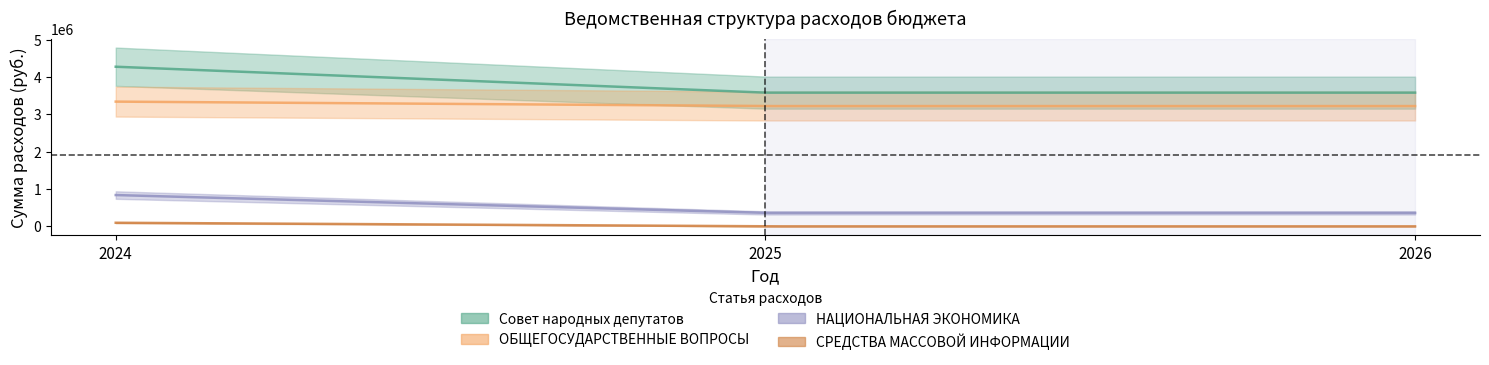

What is the difference between the highest and lowest values at 2024?

4178330.3